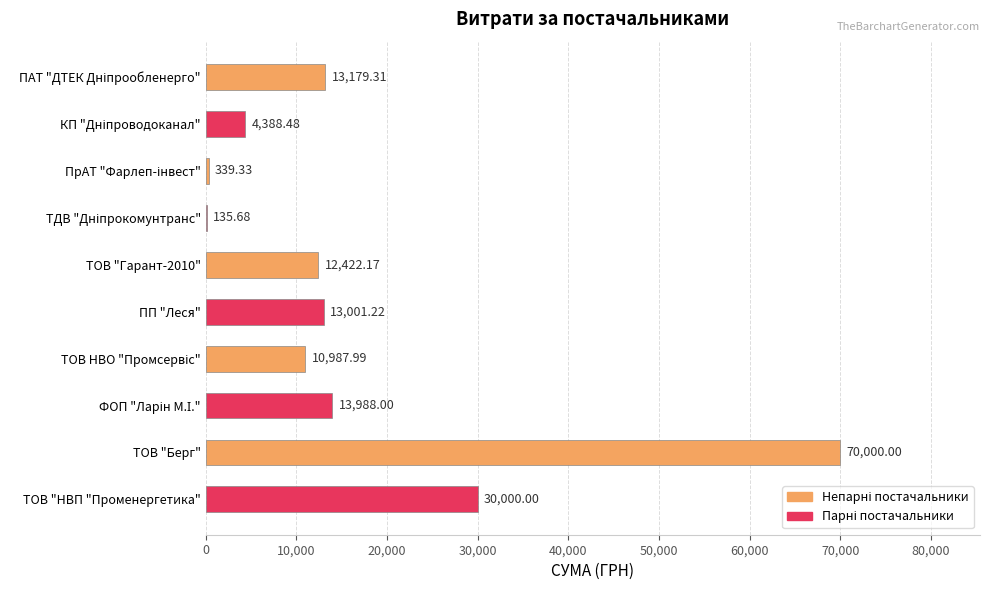

What is the sum of all values?

168442.2